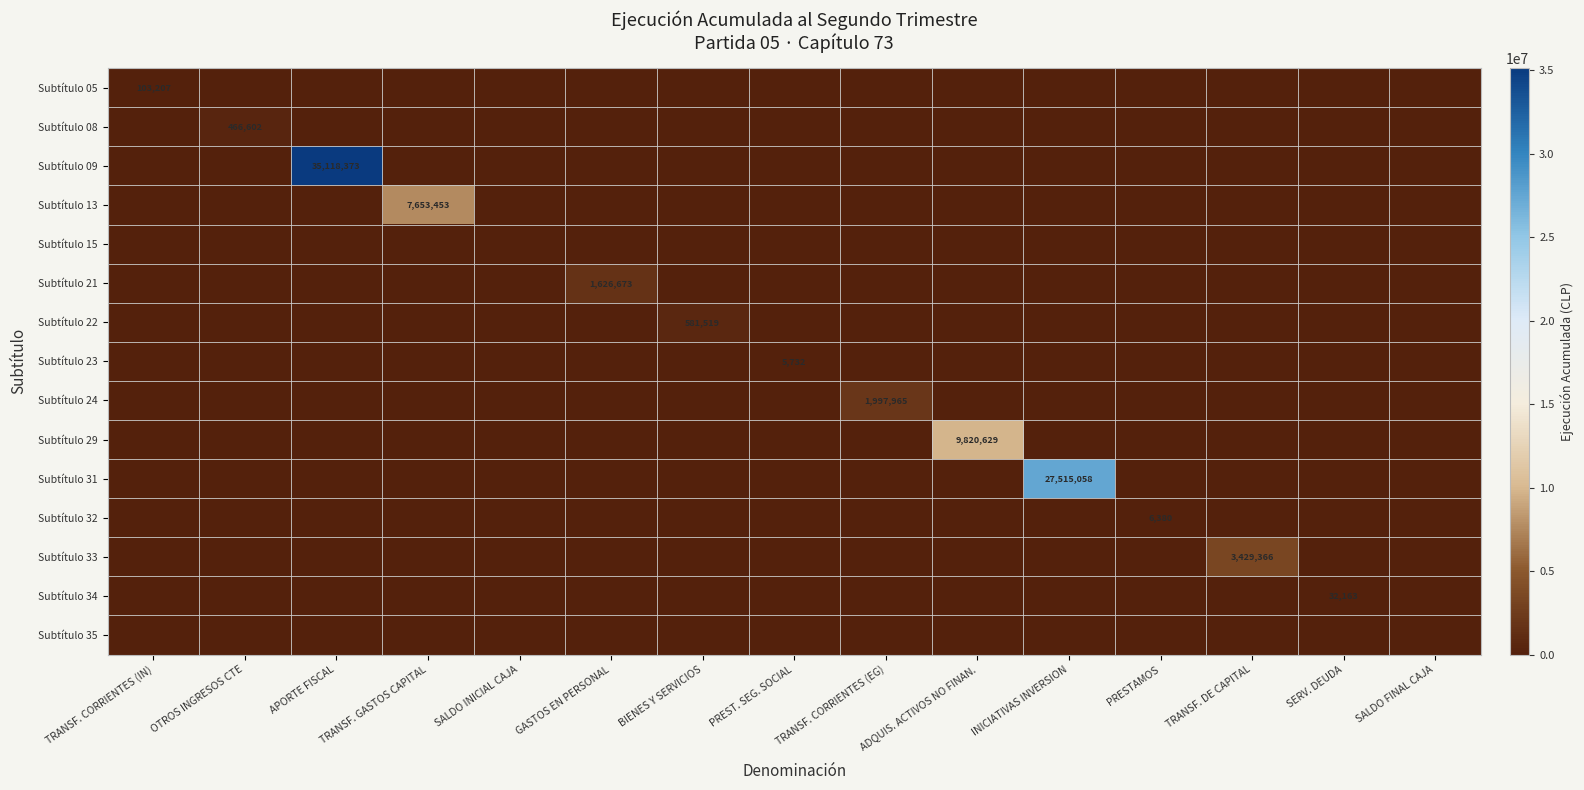

Is it true that Subtítulo 31 equals 39223236 at INICIATIVAS INVERSION?

False